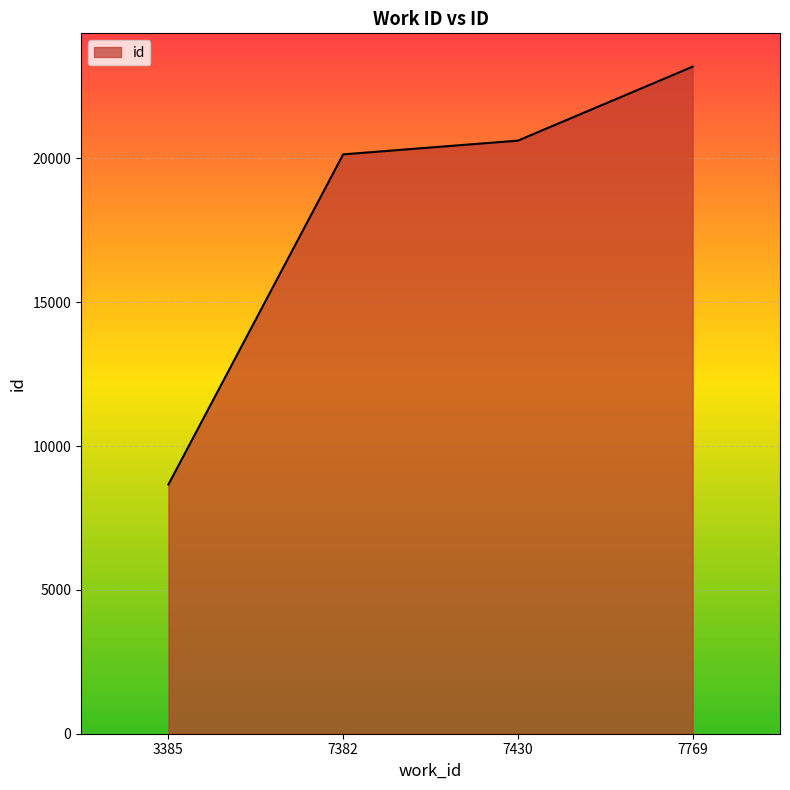

What is the greatest value displayed?

23192